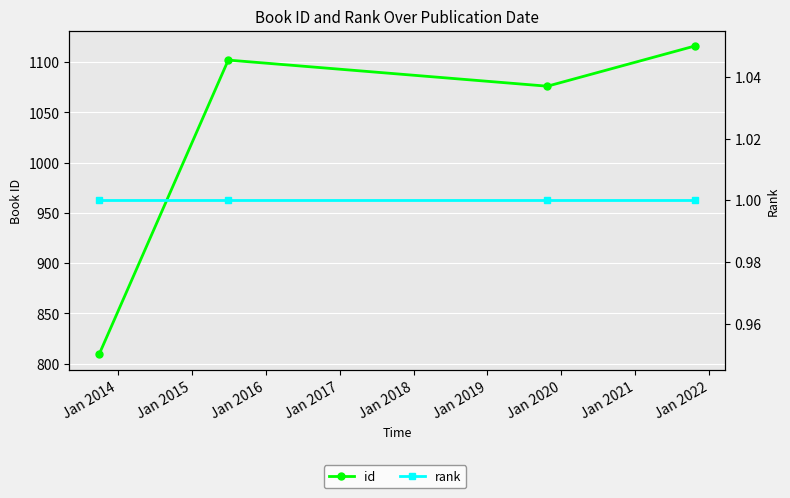

Where is the first local minimum for id?

Jan 2014